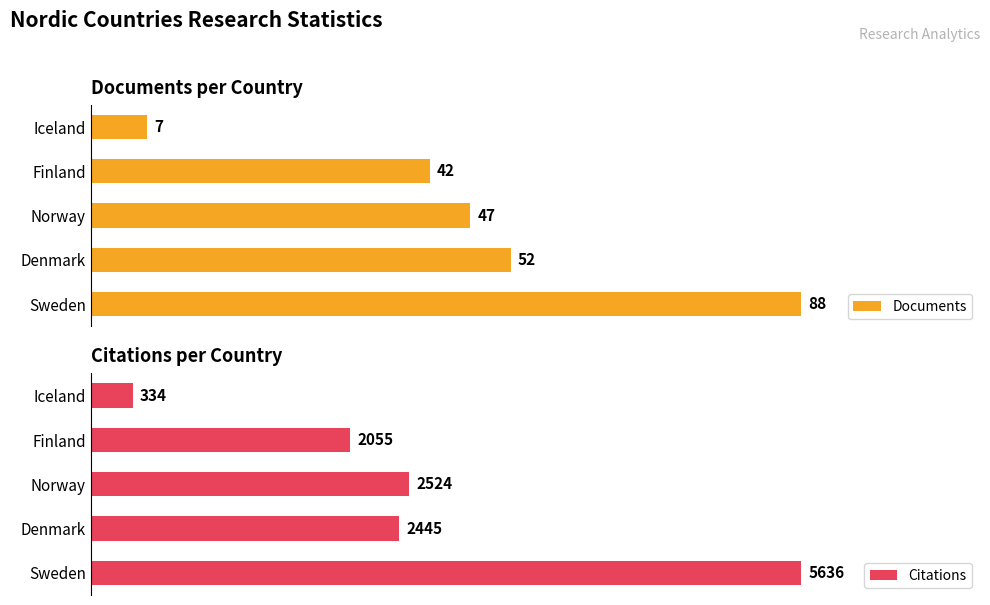

Which category has the highest value in the Documents series?

Sweden